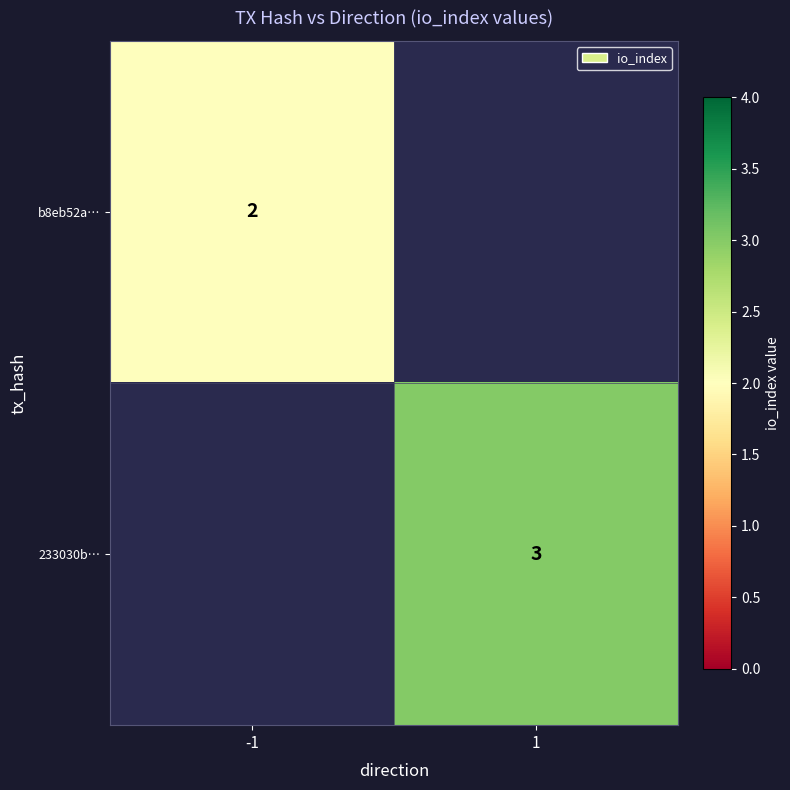

The value of b8eb52a… at -1 is 2. True or false?

True